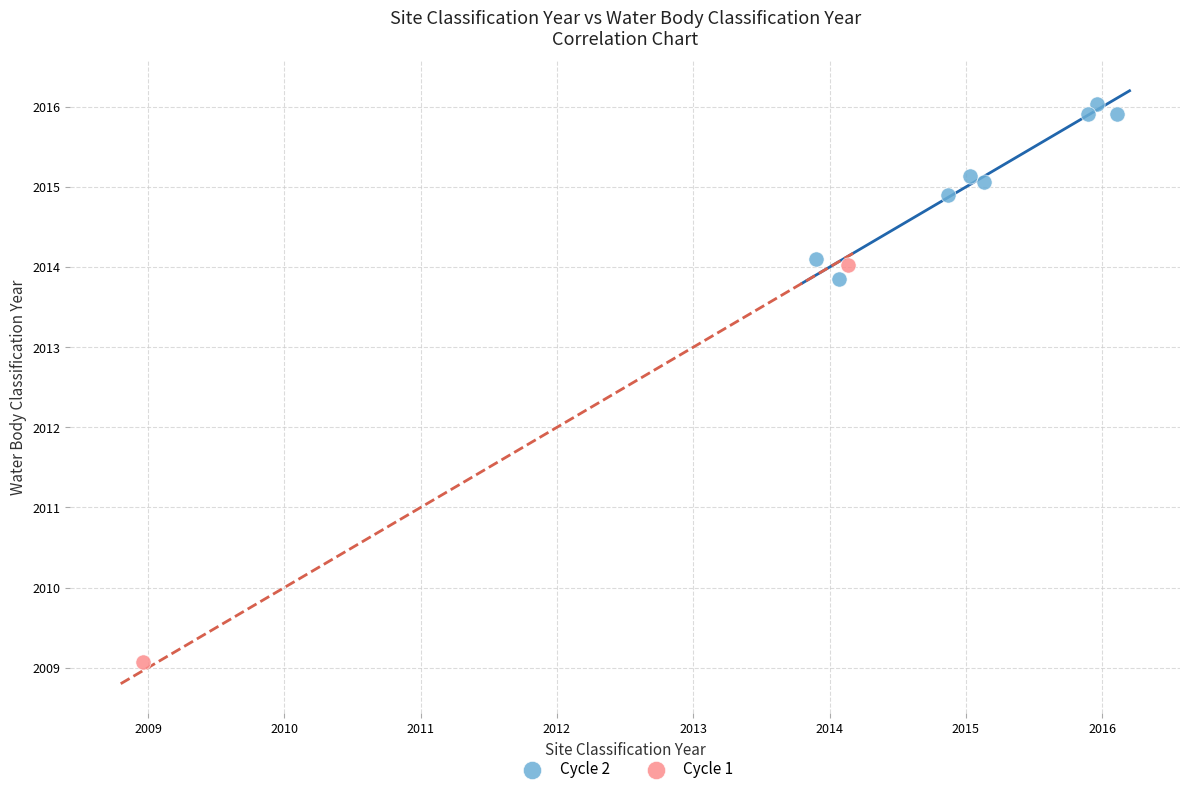

What are all the series names shown in the legend?

Cycle 2, Cycle 1